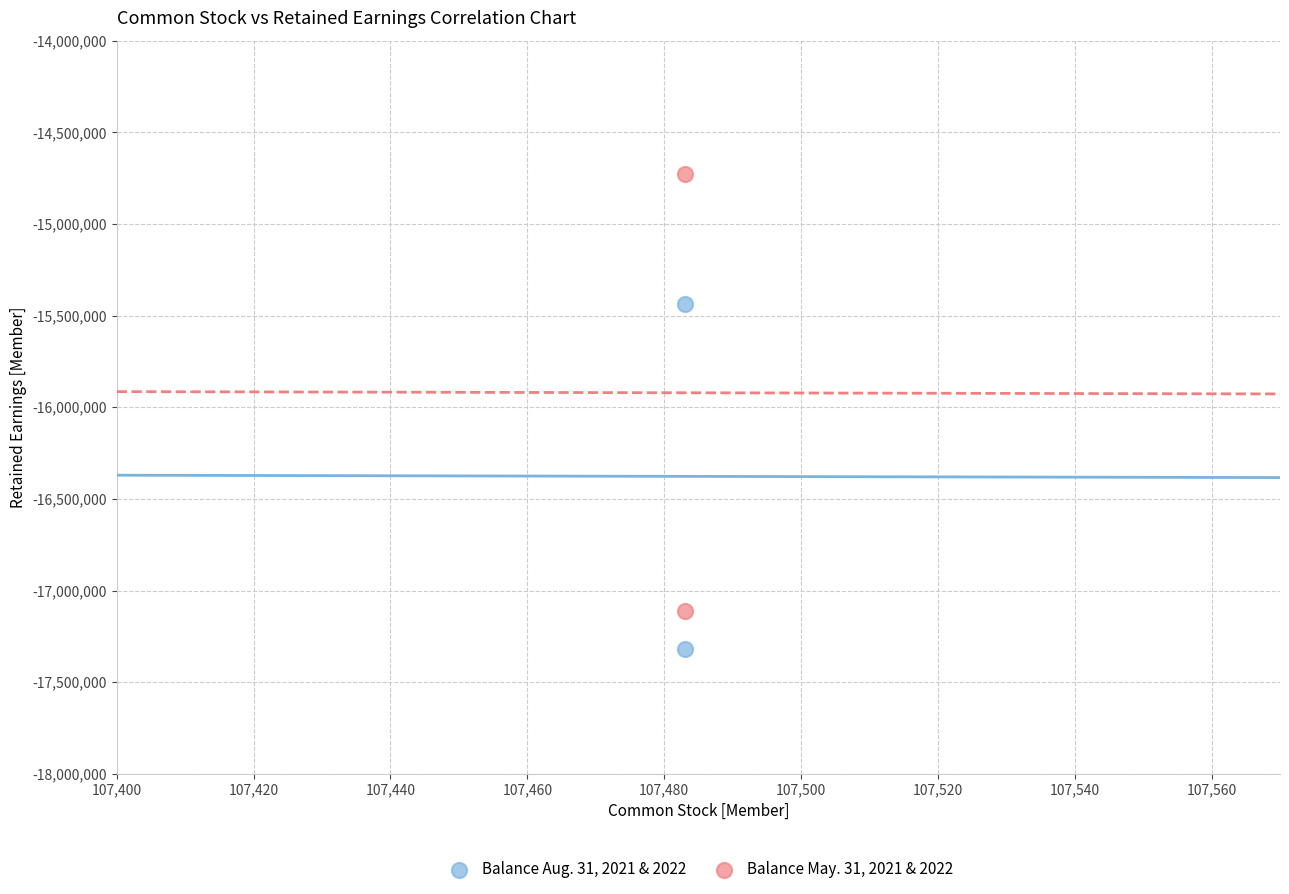

What are all the series names shown in the legend?

Balance Aug. 31, 2021 & 2022, Balance May. 31, 2021 & 2022